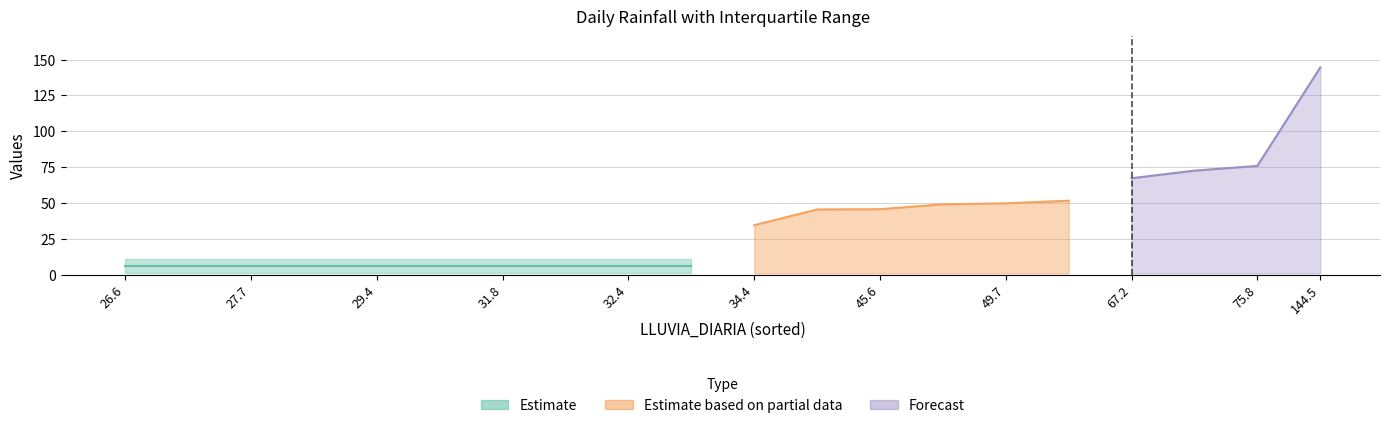

What is the value of the q3 point at the 17th from the left?

10.8